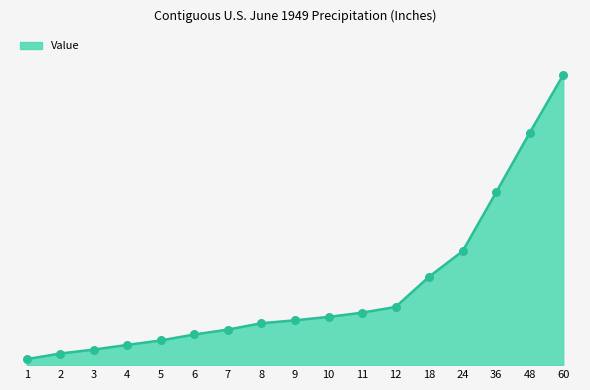

Between 1 and 36, which is larger?

36